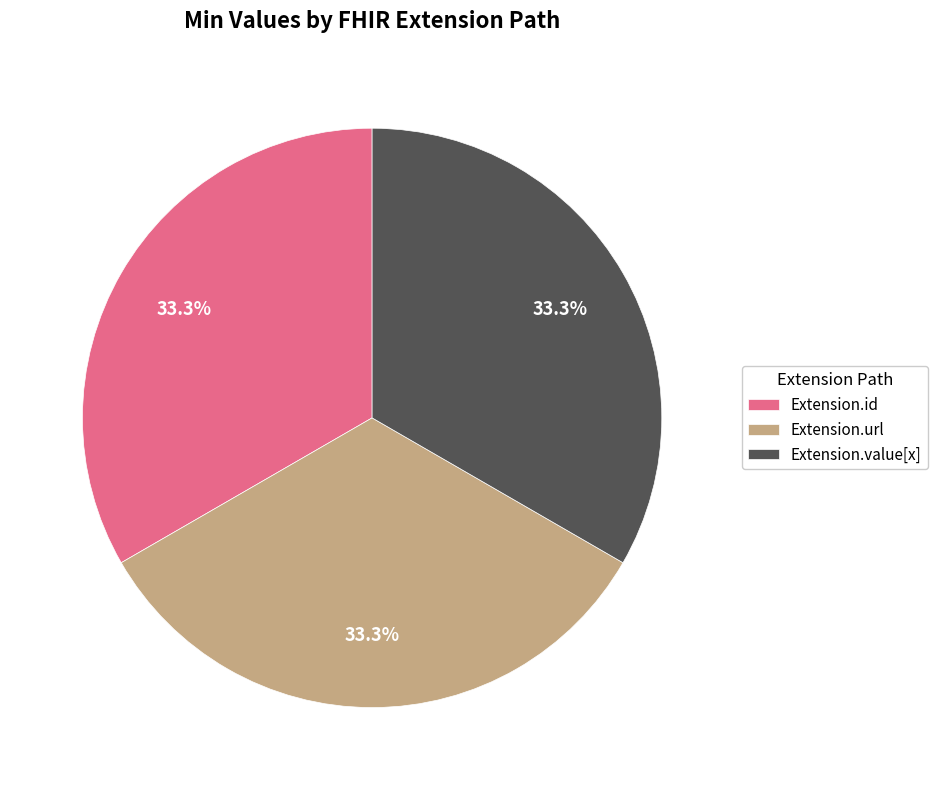

To the nearest percent, what is the difference between the largest and smallest slice percentages?

0%